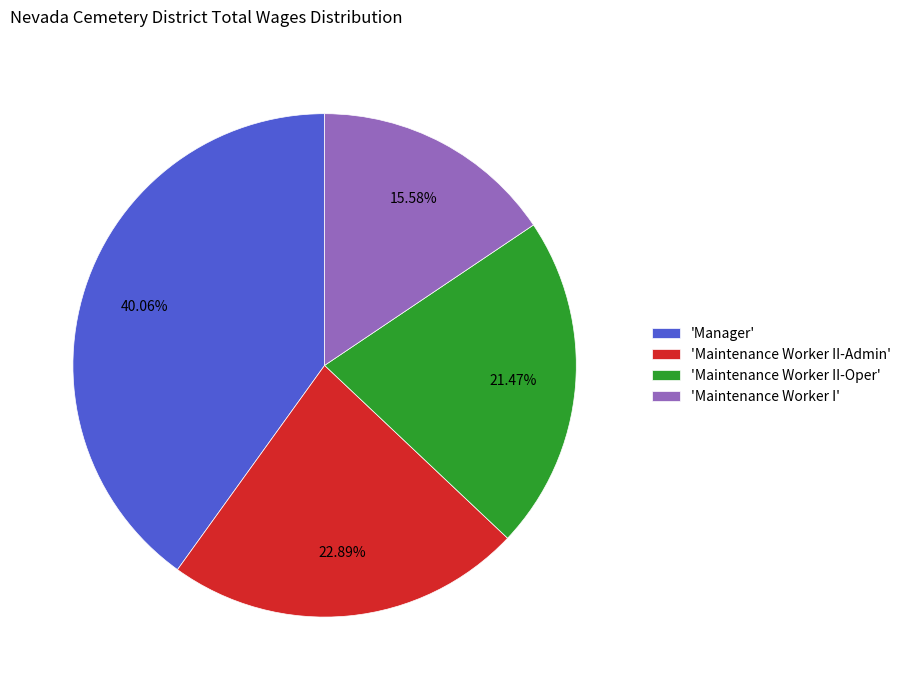

Combined, do 'Maintenance Worker II-Oper' and 'Maintenance Worker I' account for over 50%?

No